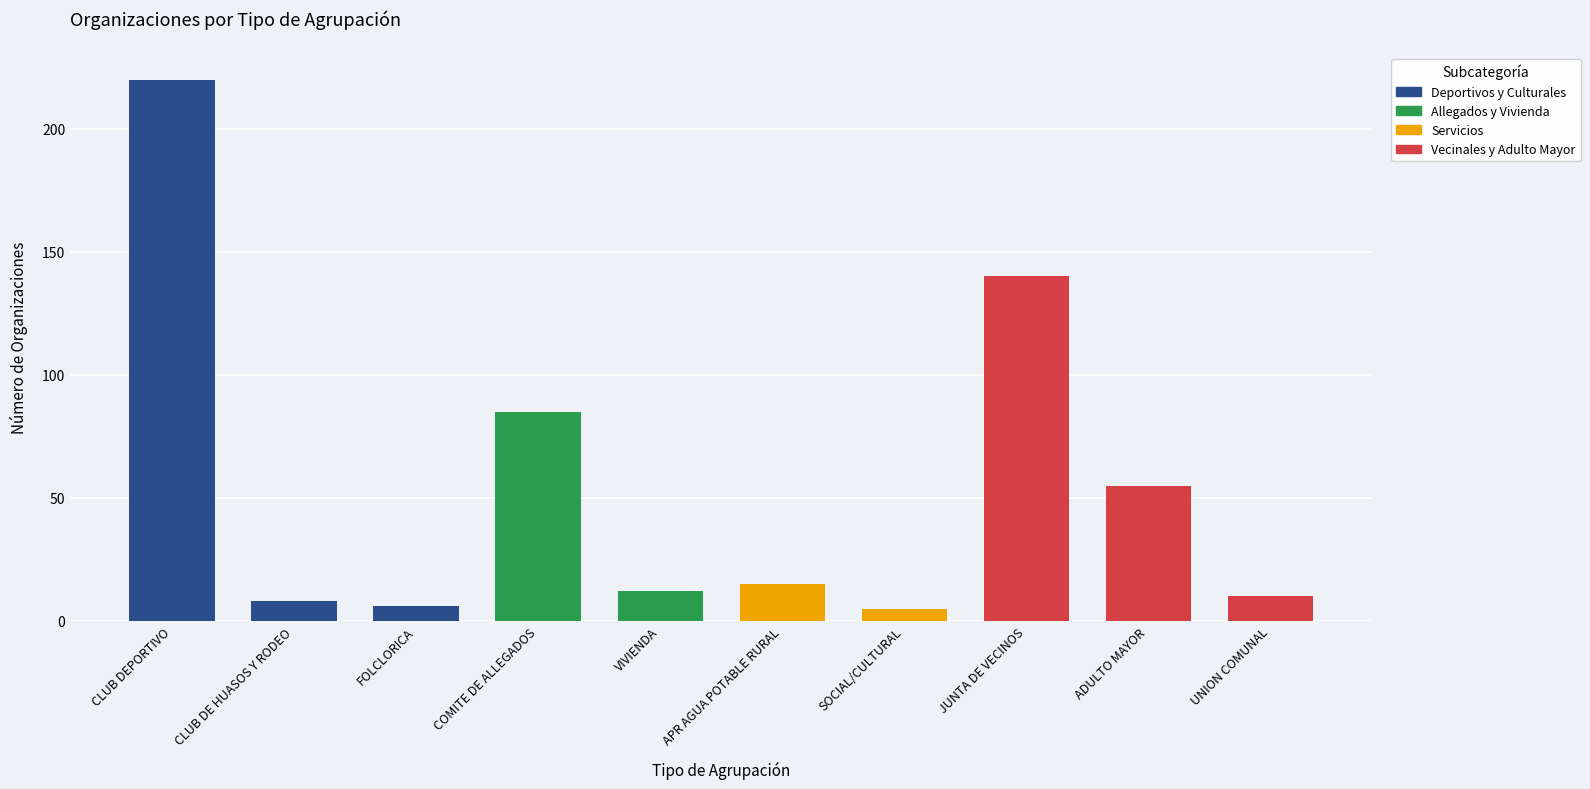

The value at JUNTA DE VECINOS is 239. True or false?

False